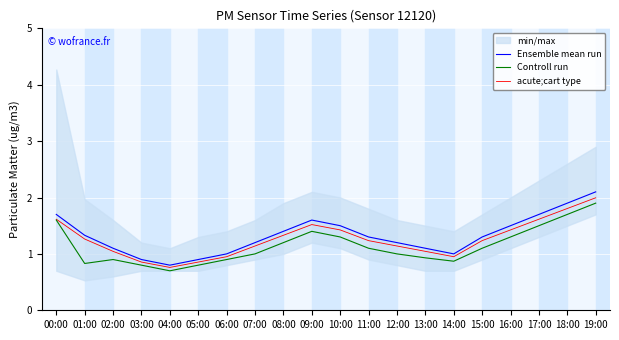

What is the difference between the maximum and minimum values in the Controll run series?

1.2